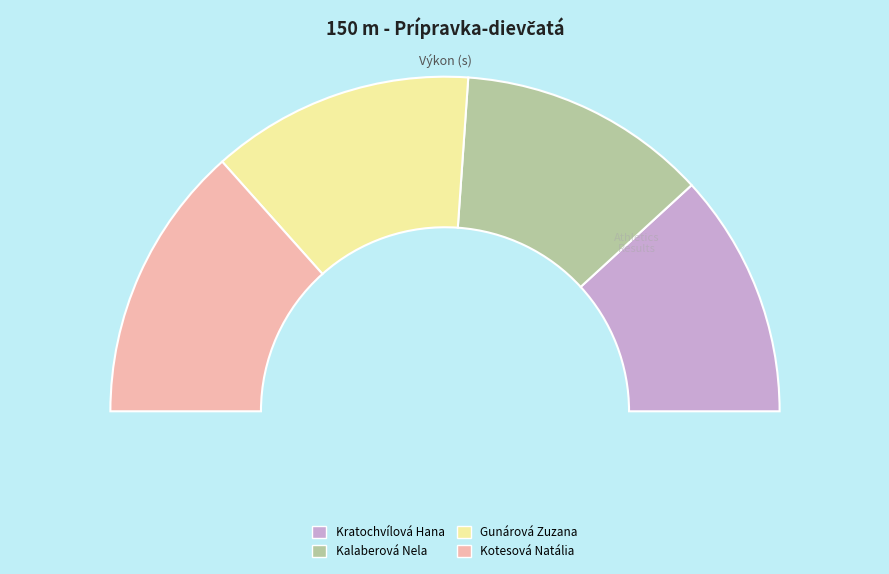

What percentage do Kalaberová Nela and Kratochvílová Hana together represent?

47.8%